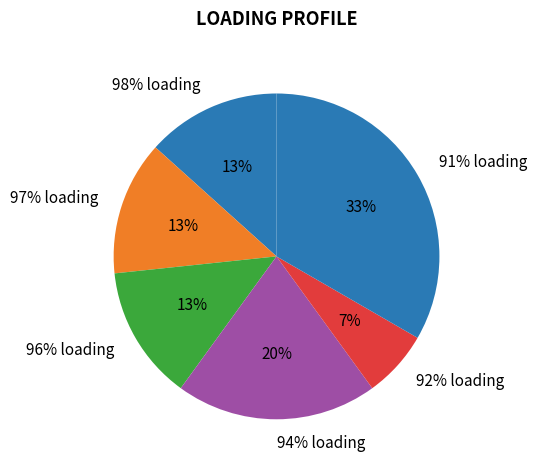

Is it true that RO_CO_00015 is 20% of the pie?

False